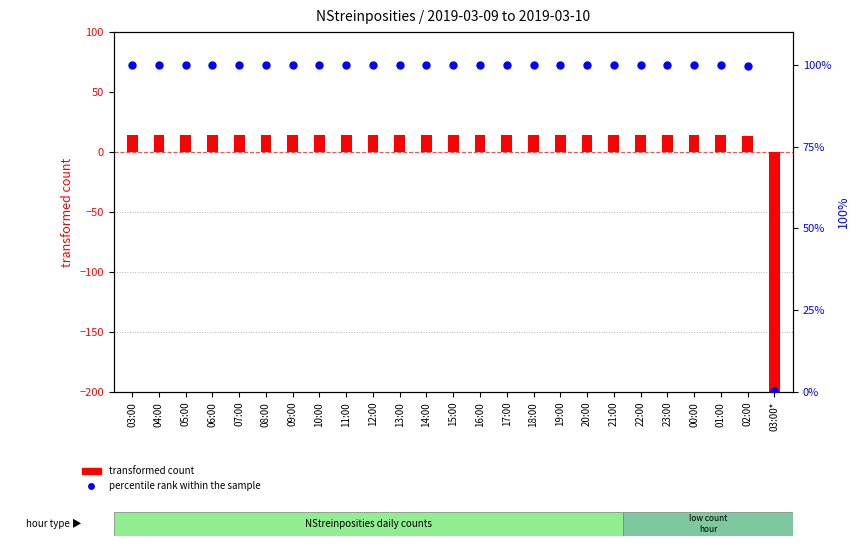

At which category is the sum across all series the highest?

03:00